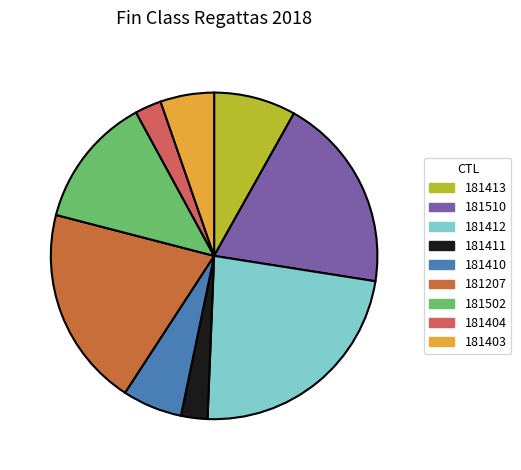

Which category has the biggest portion of the pie?

181412